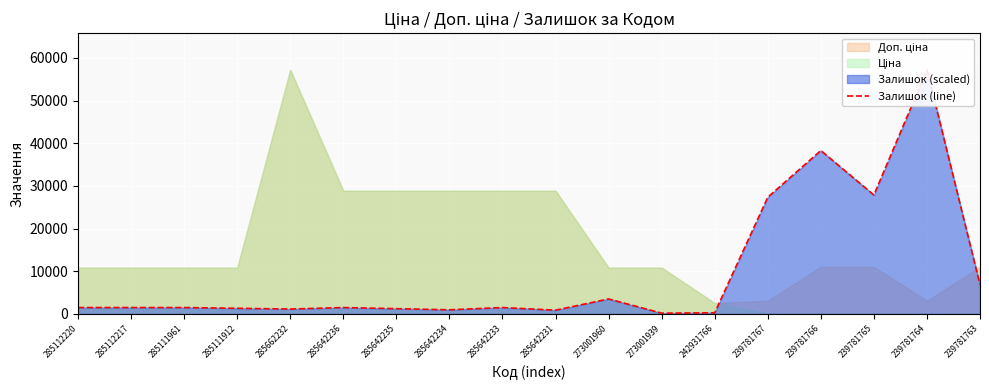

What is the smallest value displayed?

175.3